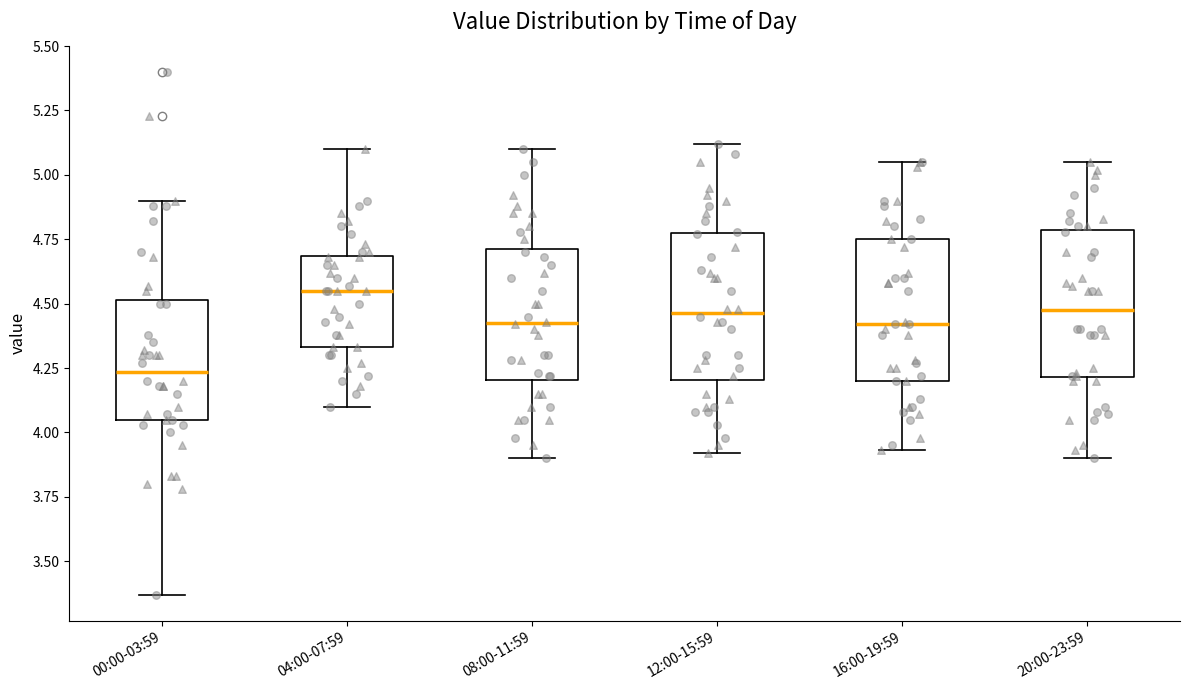

Reading left to right, read every box against the y-axis: the position of its median line, the range the box covers, and the ends of its whiskers. The values are not printed on the chart, so give them approximately, as read against the axis.

00:00-03:59: median 4.25, box 4.05 to 4.50, whiskers 3.35 to 4.90
04:00-07:59: median 4.55, box 4.35 to 4.70, whiskers 4.10 to 5.10
08:00-11:59: median 4.45, box 4.20 to 4.70, whiskers 3.90 to 5.10
12:00-15:59: median 4.45, box 4.20 to 4.75, whiskers 3.90 to 5.10
16:00-19:59: median 4.40, box 4.20 to 4.75, whiskers 3.95 to 5.05
20:00-23:59: median 4.50, box 4.20 to 4.80, whiskers 3.90 to 5.05